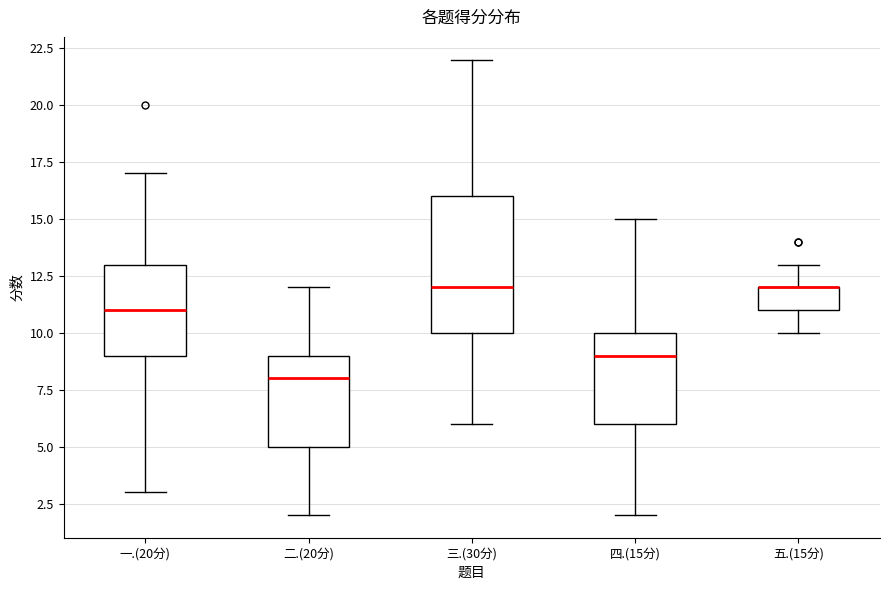

Reading left to right, read every box against the y-axis: the position of its median line, the range the box covers, and the ends of its whiskers. The values are not printed on the chart, so give them approximately, as read against the axis.

一.(20分): median 11, box 9 to 13, whiskers 3 to 17
二.(20分): median 8, box 5 to 9, whiskers 2 to 12
三.(30分): median 12, box 10 to 16, whiskers 6 to 22
四.(15分): median 9, box 6 to 10, whiskers 2 to 15
五.(15分): median 12 (drawn on the box's upper edge), box 11 to 12, whiskers 10 to 13